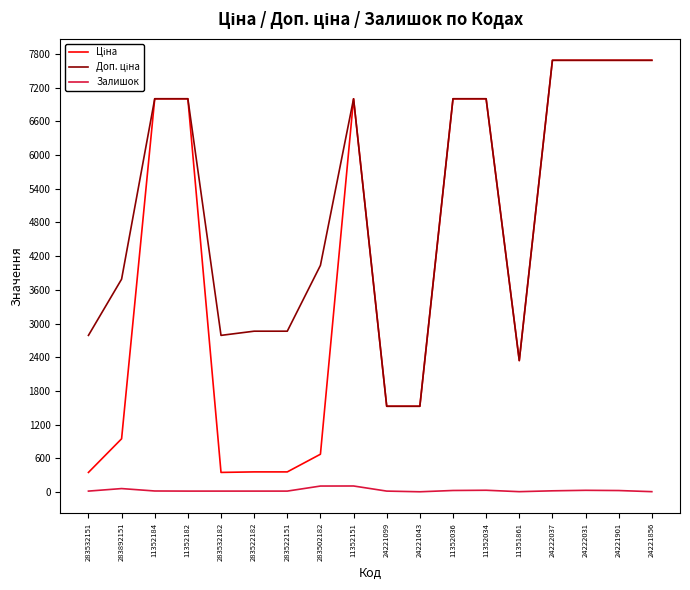

The Залишок series shows 61.0 at 283892151. True or false?

True